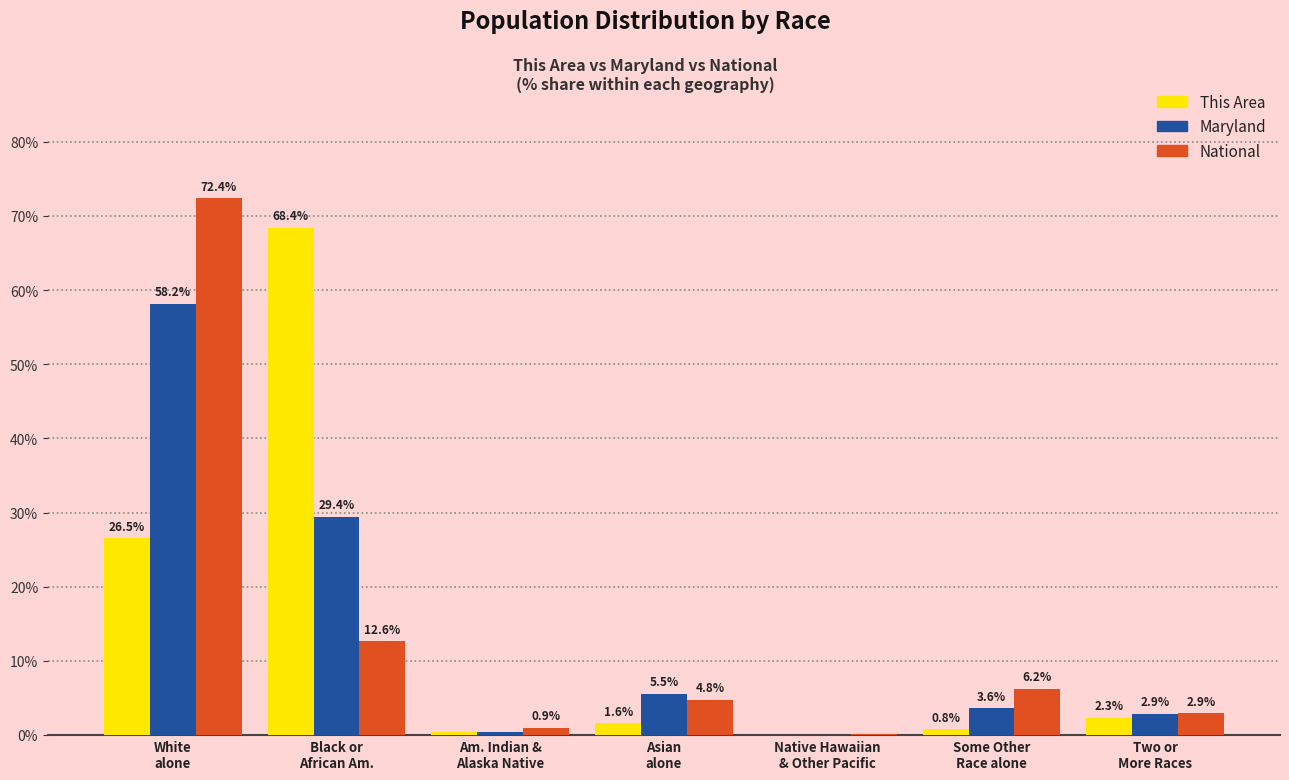

Where is National nearest to the value 36?

Black or
African Am.